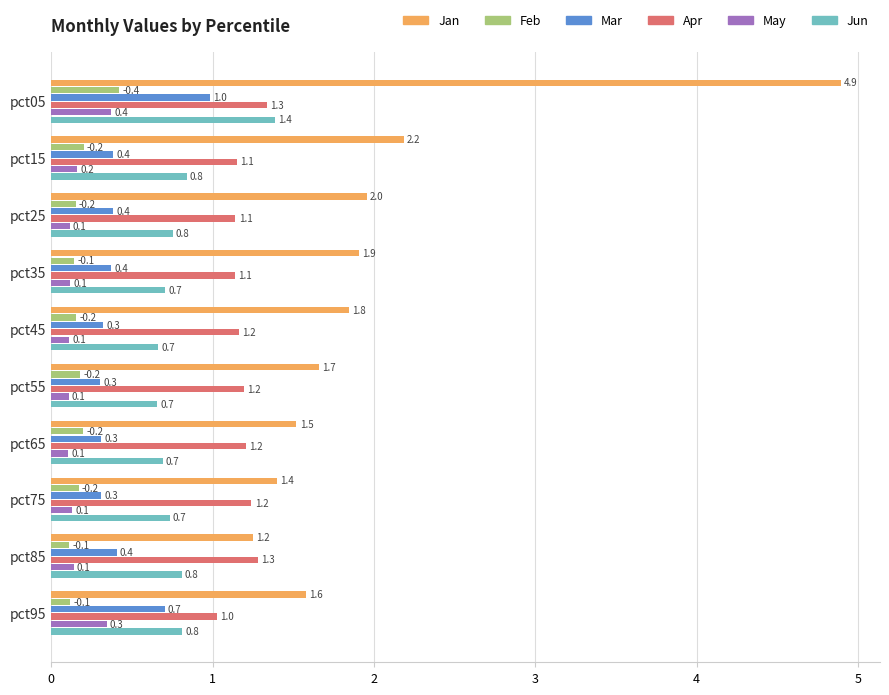

Which series has the widest spread of values?

Jan